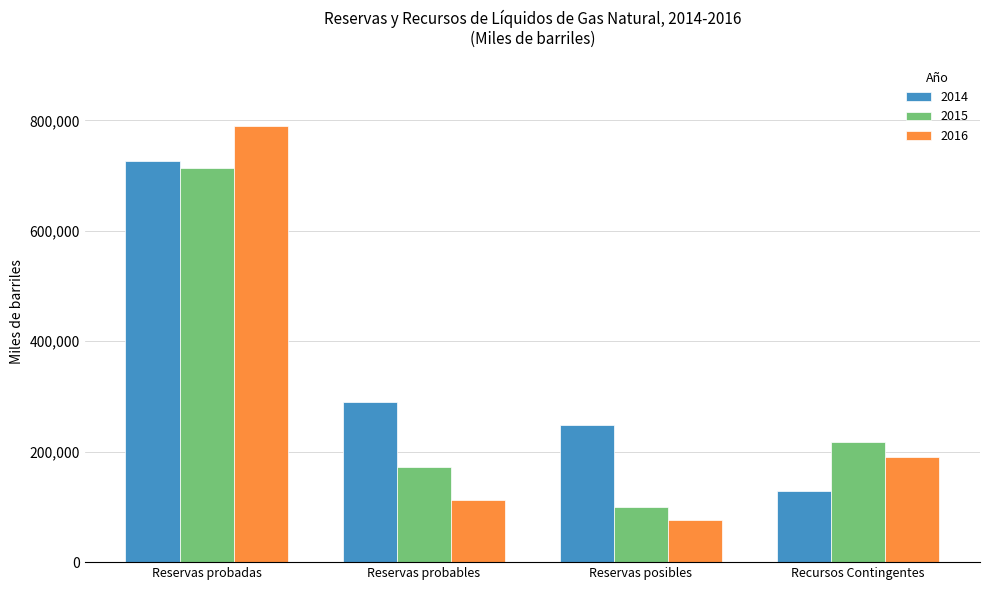

How many data points does each series have?

4